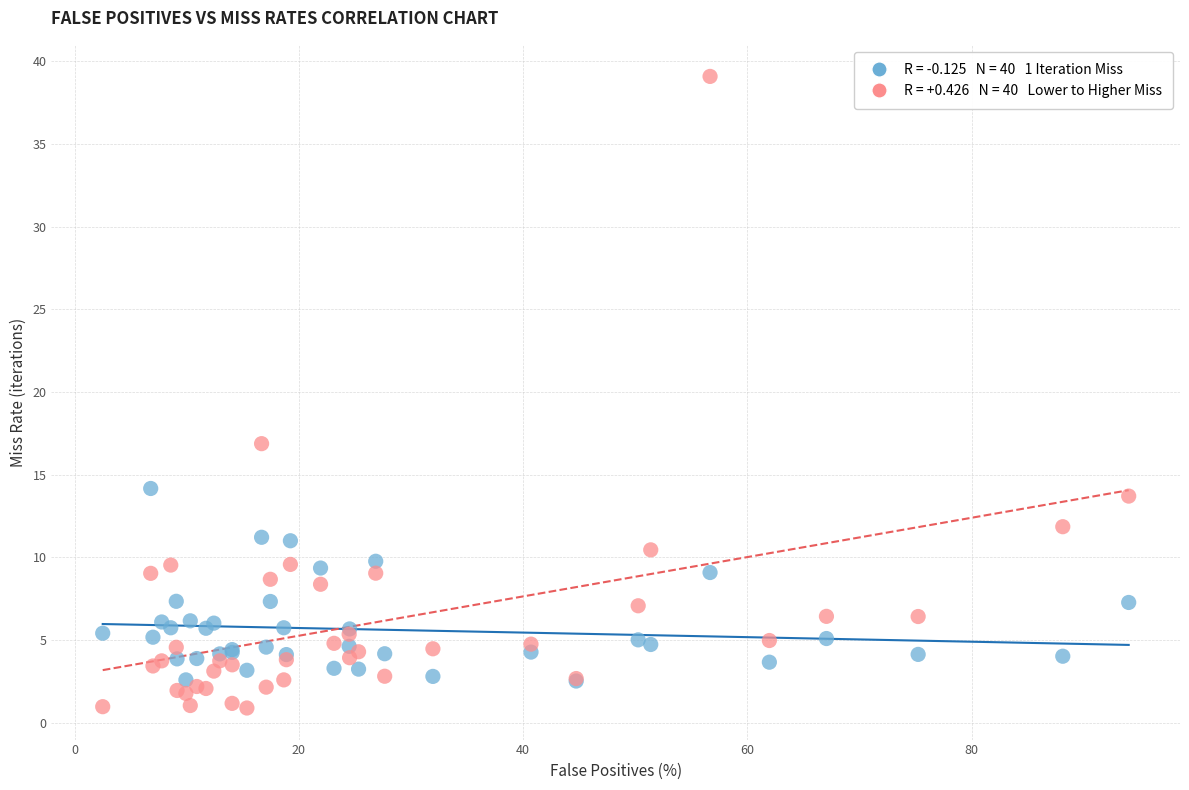

Across all series, what Y value is closest to 19?

16.9